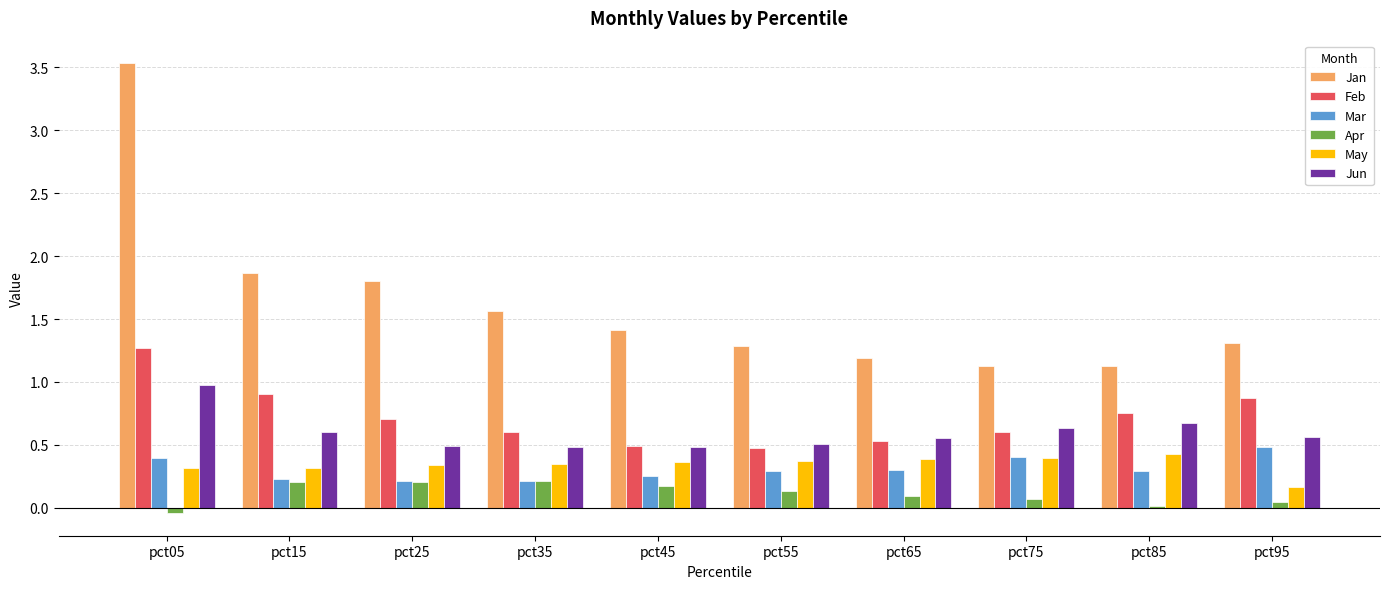

What is the spread (max minus min) of values at pct65?

1.1